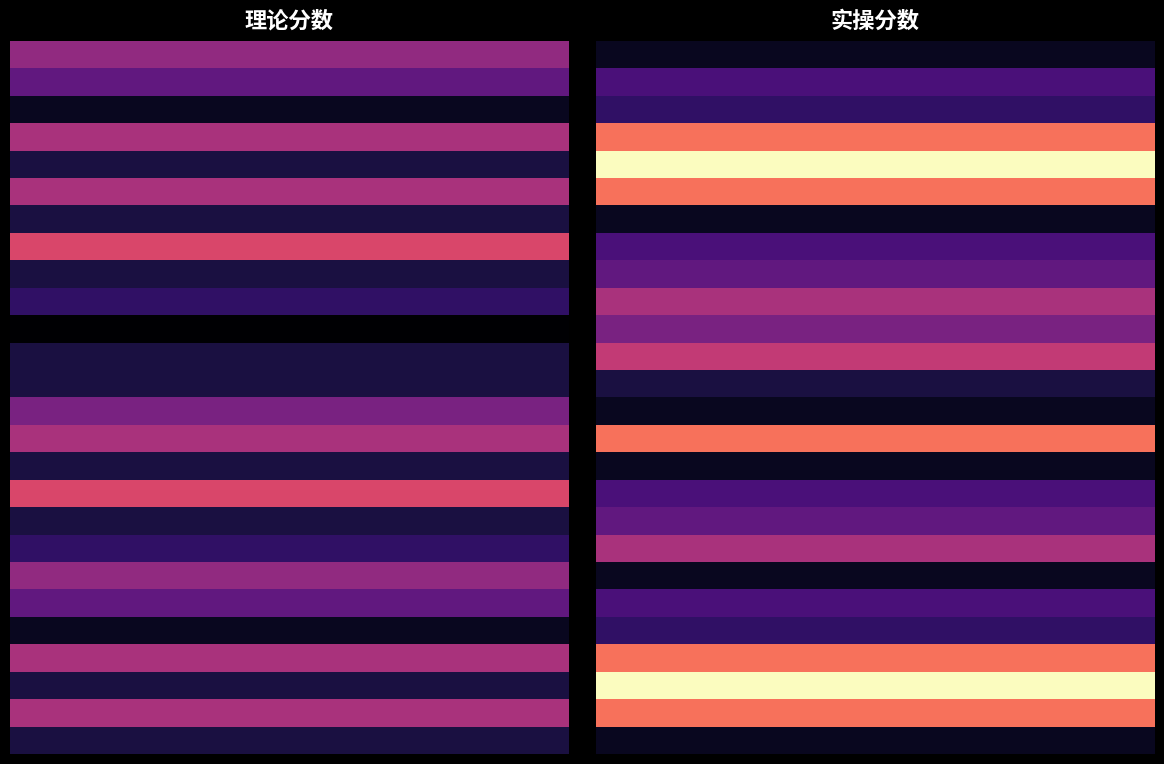

Reading right to left, transcribe all the data shown in this chart.

马怀昌: 实操分数=72	理论分数=78
梁照勋: 实操分数=75	理论分数=76
苏美方: 实操分数=74	理论分数=72
宋爱芝: 实操分数=83	理论分数=79
李艳丽: 实操分数=88	理论分数=73
马全政: 实操分数=83	理论分数=79
黄恩惠: 实操分数=72	理论分数=73
徐焕焕: 实操分数=75	理论分数=81
吴卫: 实操分数=76	理论分数=73
李亚萍: 实操分数=79	理论分数=74
裴清美: 实操分数=77	理论分数=71
张美丽: 实操分数=80	理论分数=73
王丽娜: 实操分数=73	理论分数=73
马兴力: 实操分数=72	理论分数=77
录书玲: 实操分数=83	理论分数=79
宋景丽: 实操分数=72	理论分数=73
印艳勤: 实操分数=75	理论分数=81
梁书阁: 实操分数=76	理论分数=73
孙金海: 实操分数=79	理论分数=74
王志民: 实操分数=72	理论分数=78
申雪静: 实操分数=75	理论分数=76
孙金安: 实操分数=74	理论分数=72
李梦娜: 实操分数=83	理论分数=79
王效伟: 实操分数=88	理论分数=73
张鲜花: 实操分数=83	理论分数=79
尹新新: 实操分数=72	理论分数=73